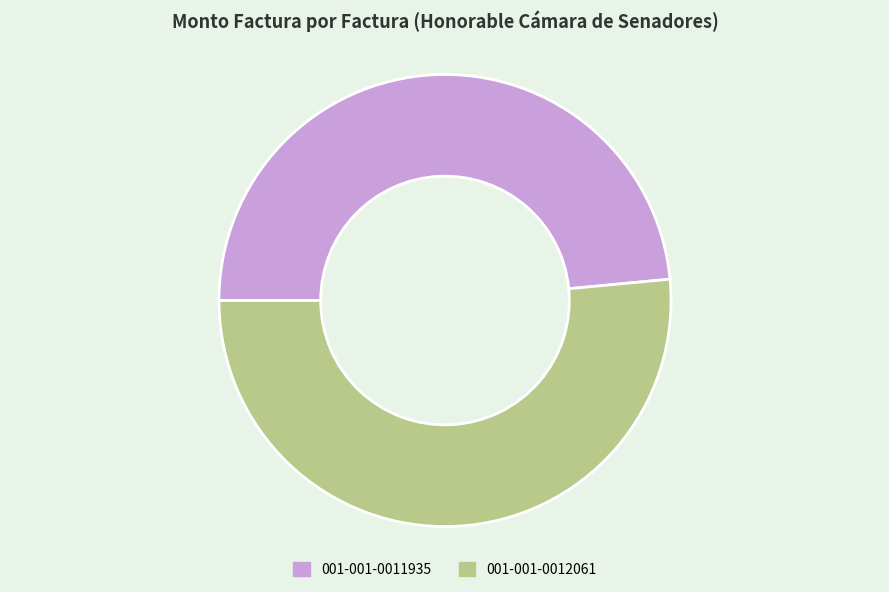

Is there any slice that represents more than half of the pie?

Yes